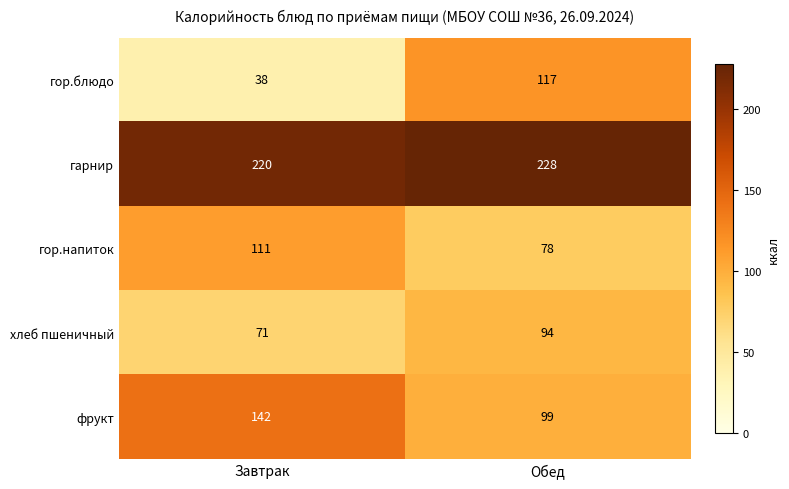

Which series changed the most between Завтрак and Обед?

гор.блюдо